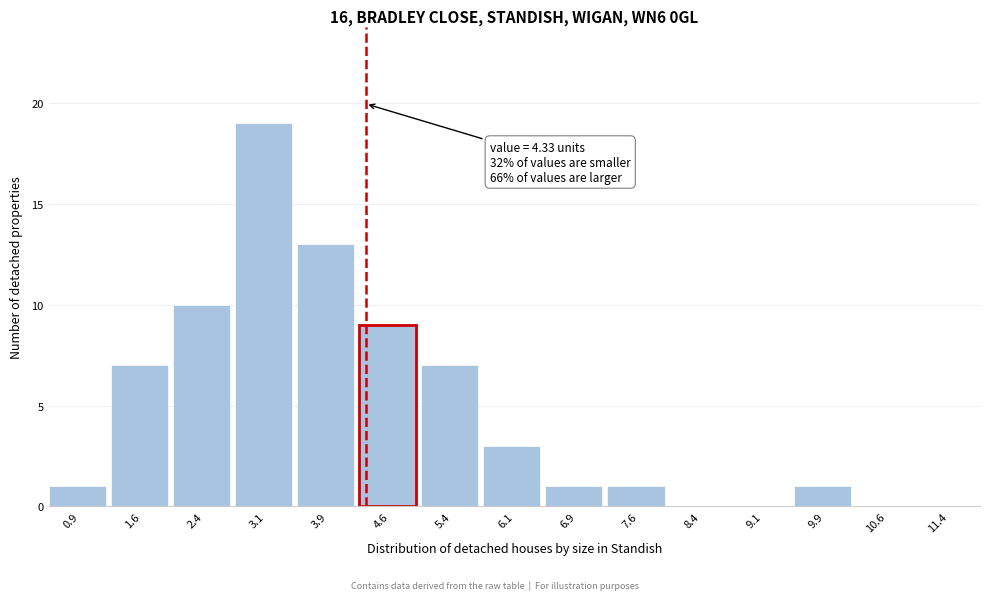

Over which range of the x-axis is the bar tallest?

2.75 to 3.50